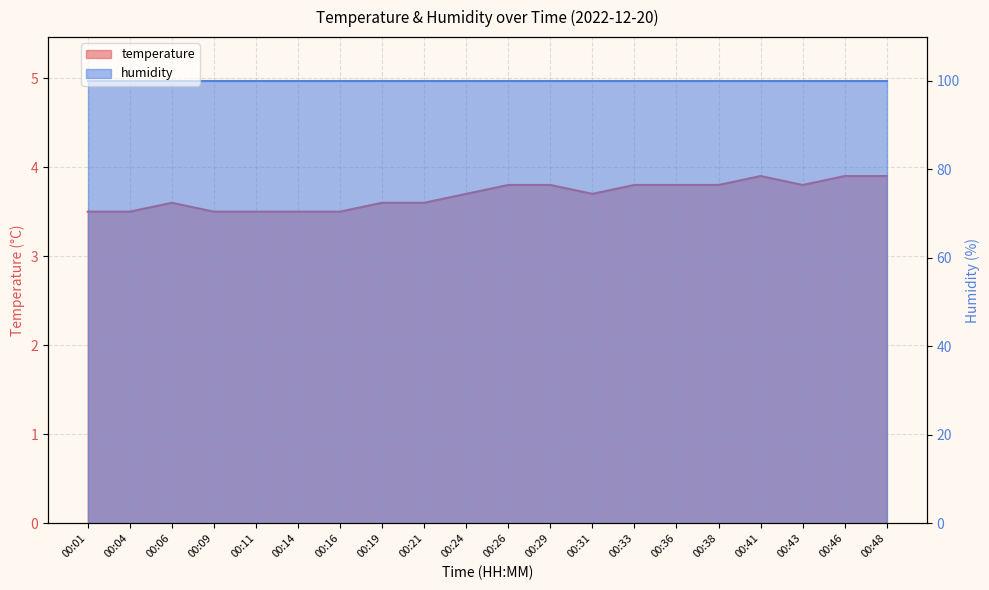

How many interior local peaks (higher than both neighbors) does the data have?

2